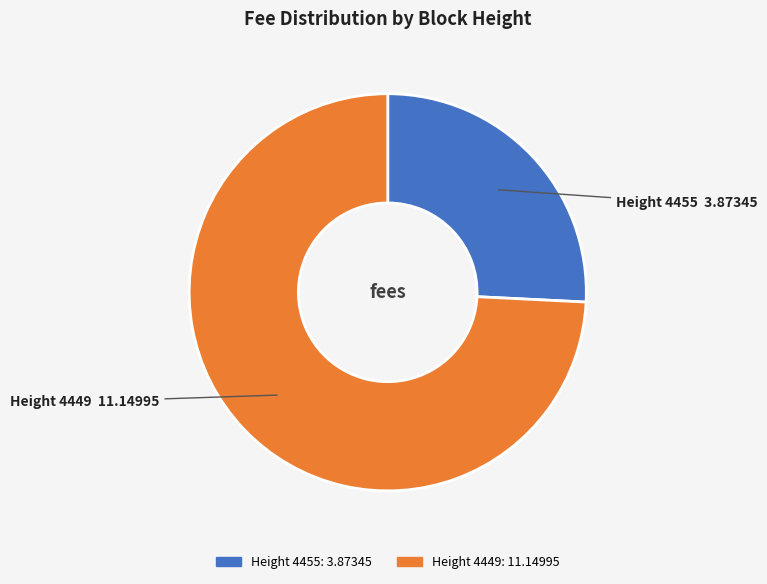

Is there a majority slice in this chart?

Yes